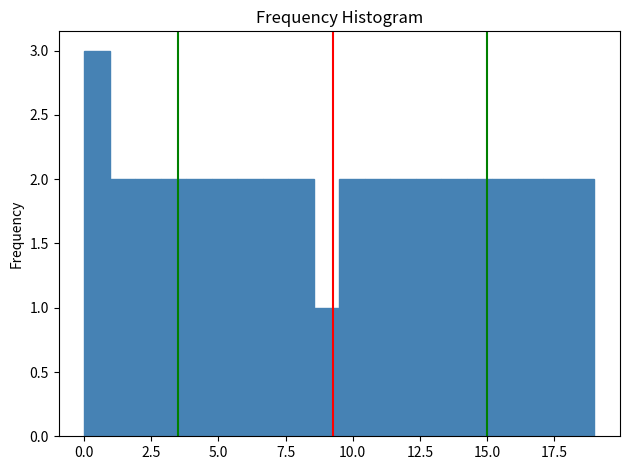

Read against the x-axis, roughly where is the centre of the tallest bar?

0.5